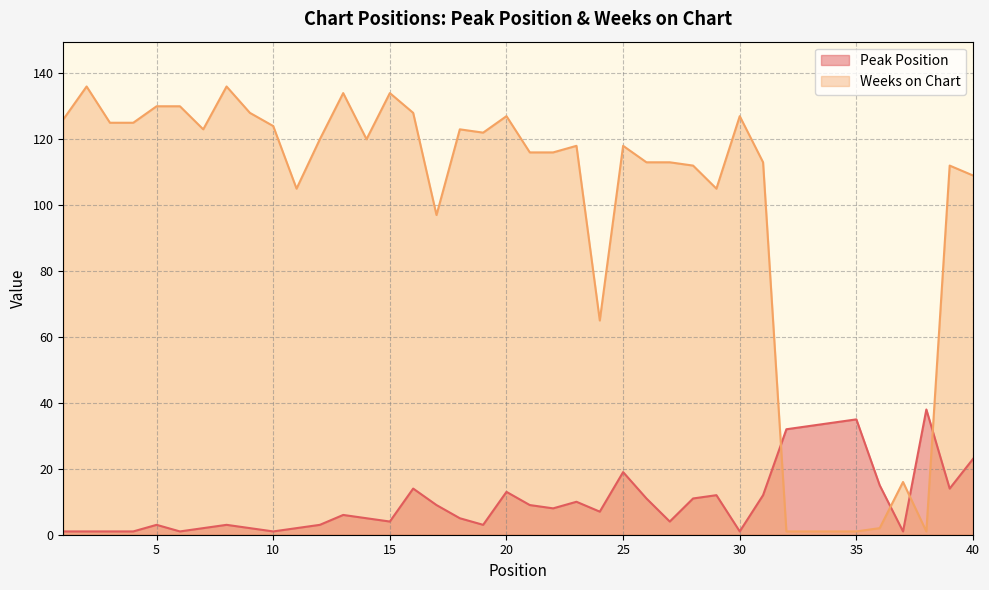

Reading left to right, transcribe all the data shown in this chart.

Peak Position: 1	1	1	1	3	1	2	3	2	1	2	3	6	5	4	14	9	5	3	13	9	8	10	7	19	11	4	11	12	1	12	32	33	34	35	15	1	38	14	23
Weeks on Chart: 126	136	125	125	130	130	123	136	128	124	105	120	134	120	134	128	97	123	122	127	116	116	118	65	118	113	113	112	105	127	113	1	1	1	1	2	16	1	112	109